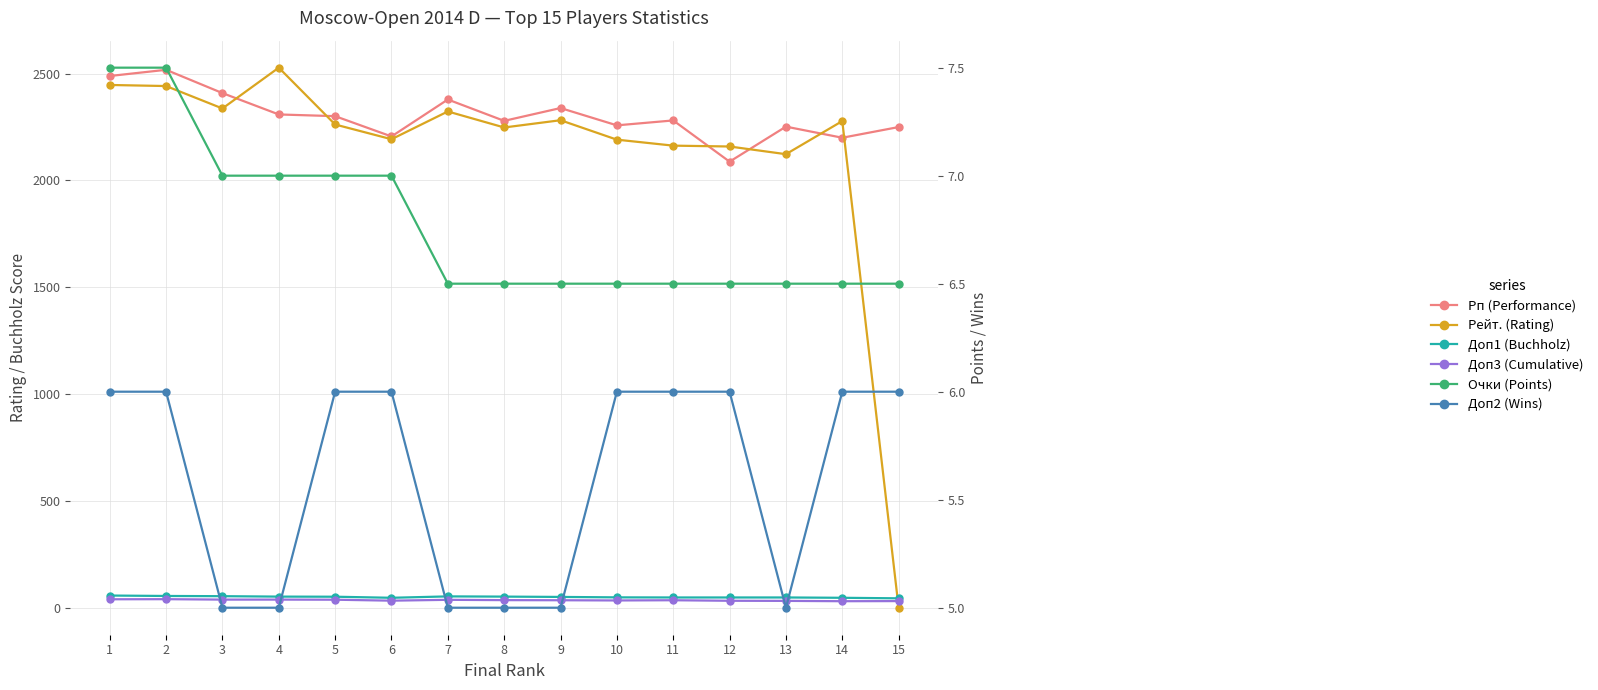

Is the value of Доп2 (Wins) at 6 greater than the value of Очки (Points) at 2?

No